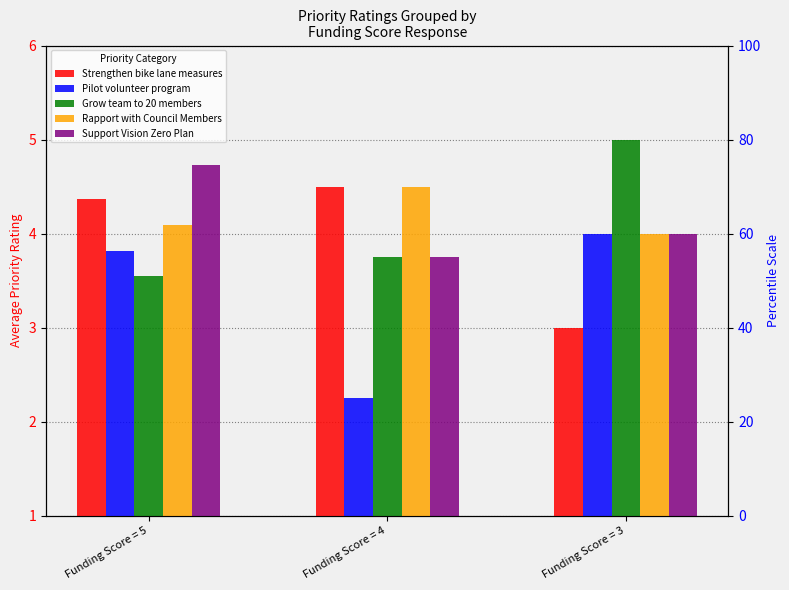

What are all the series names shown in the legend?

Strengthen bike lane measures, Pilot volunteer program, Grow team to 20 members, Rapport with Council Members, Support Vision Zero Plan